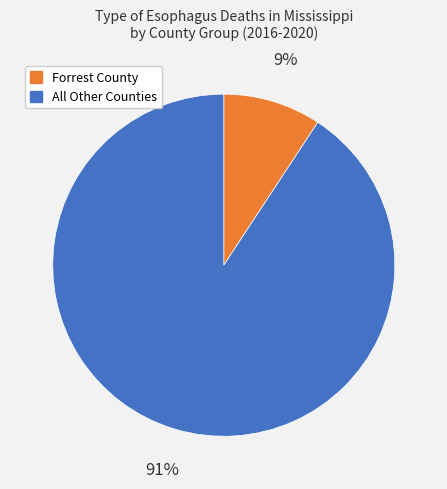

How many segments does this pie chart have?

2